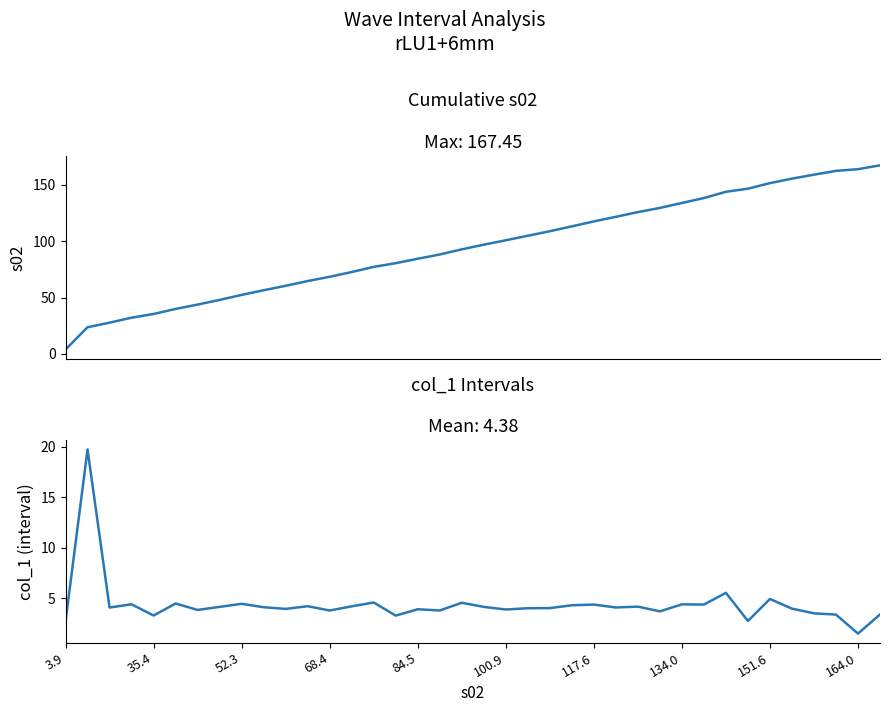

List the series in order of their overall mean, lowest first.

col_1, s02